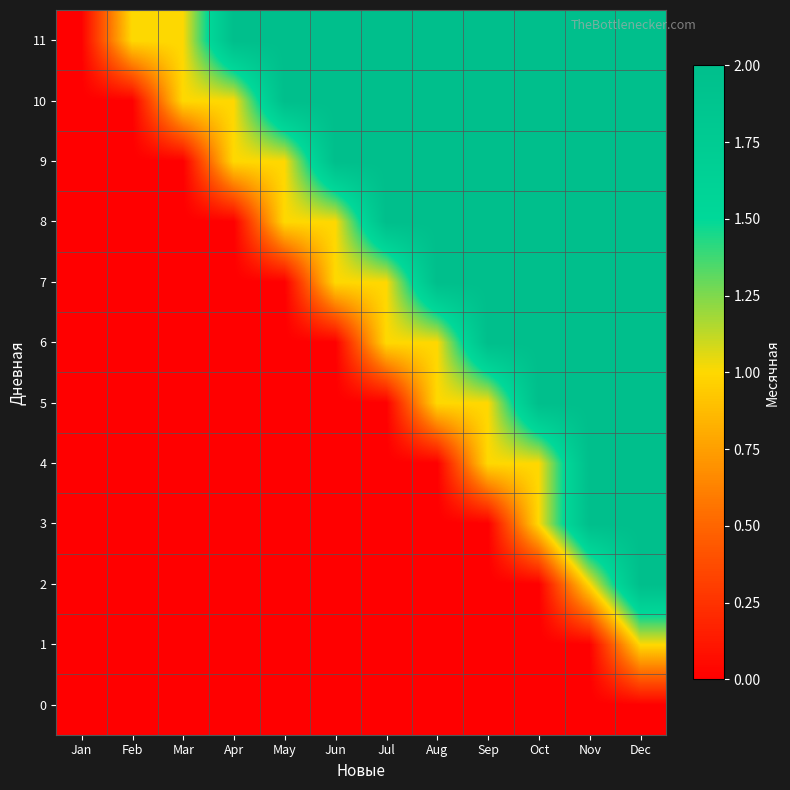

Rank the series at Jul from highest to lowest value.

8, 9, 10, 11, 6, 7, 0, 1, 2, 3, 4, 5